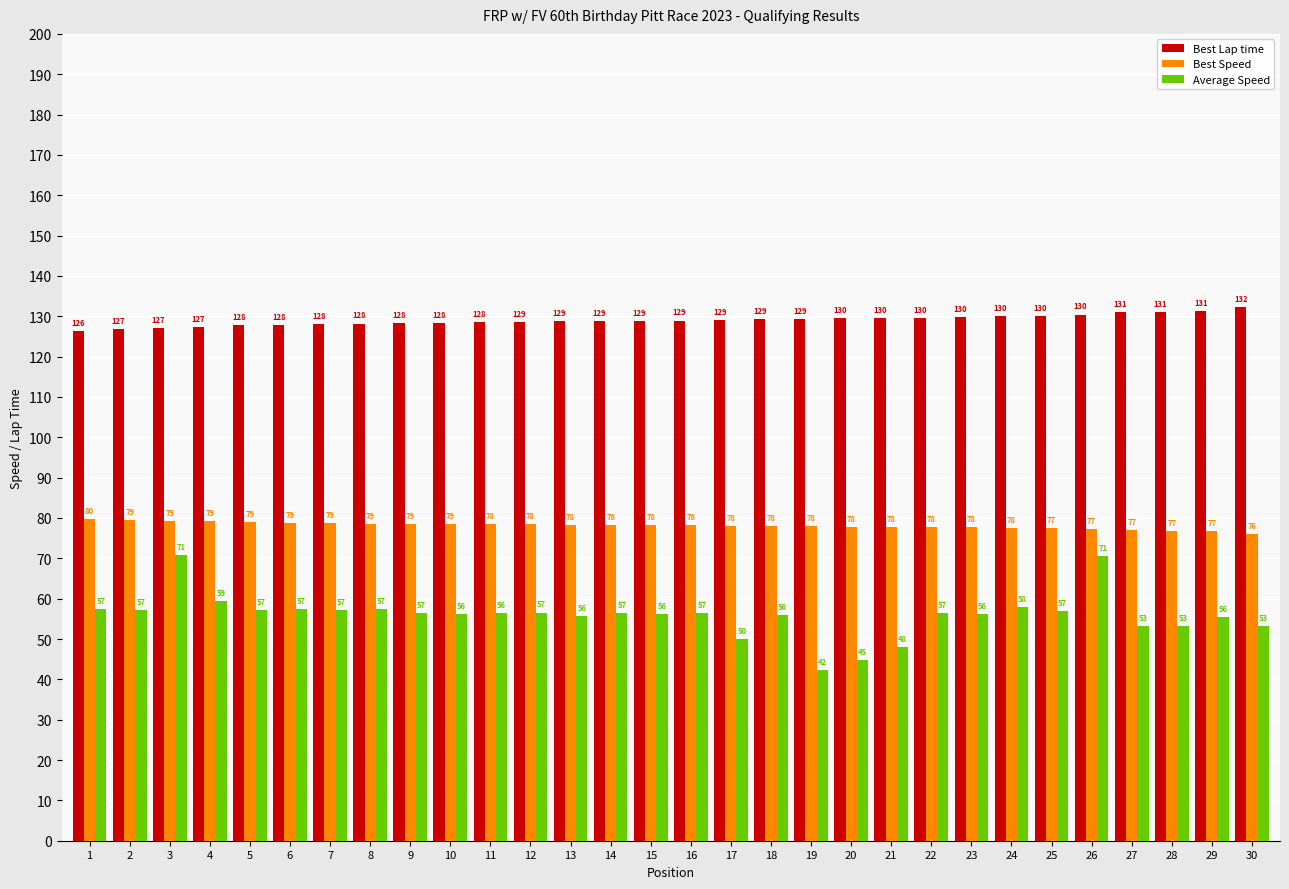

At how many categories does at least one series exceed 118?

30